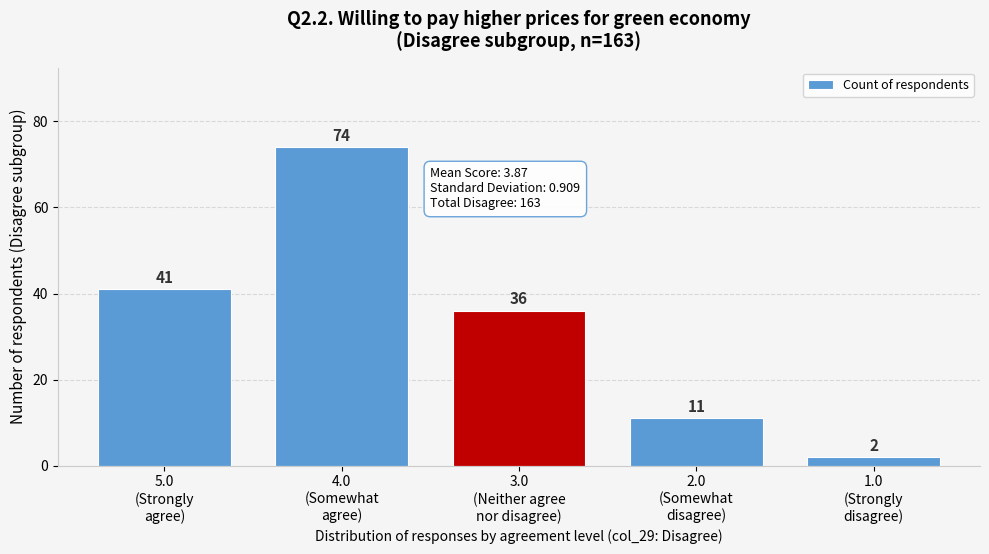

Reading right to left, what are all the values shown in this chart?

2	11	36	74	41